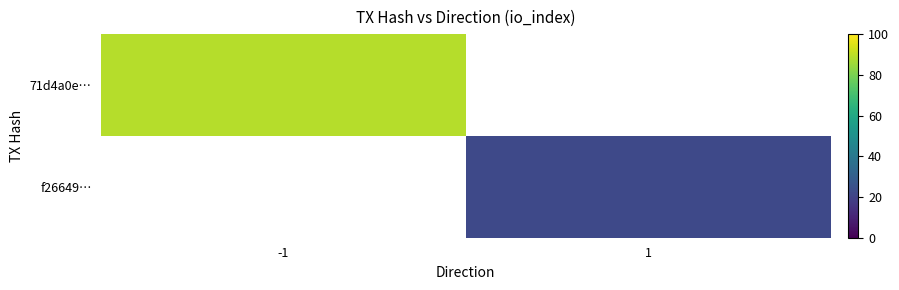

Rank the categories by f26649… value from lowest to highest.

-1, 1